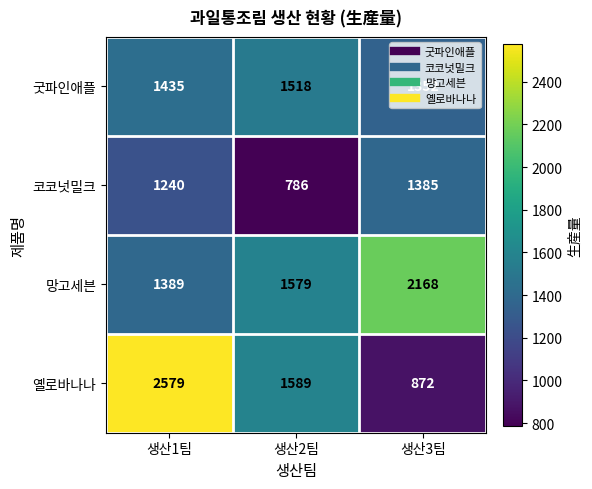

What is the sum of the 굿파인애플 values at 생산2팀 and 생산3팀?

2870